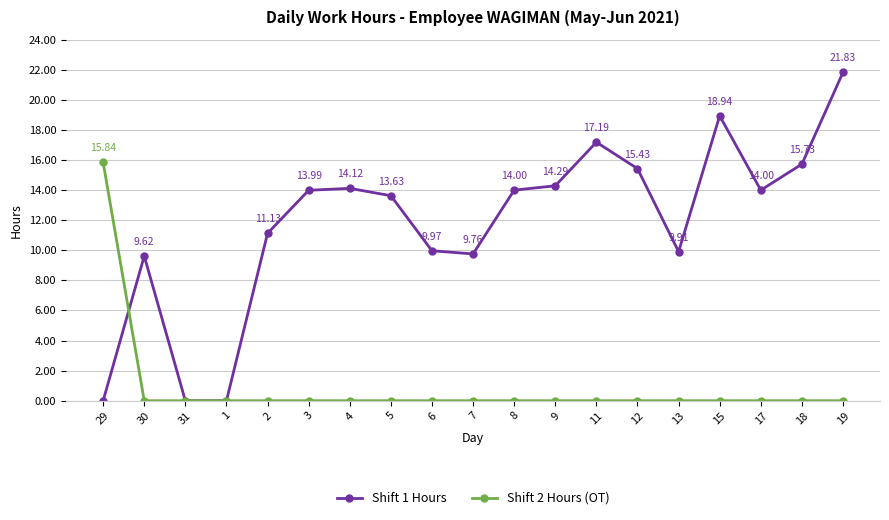

What position from the left is 8?

11